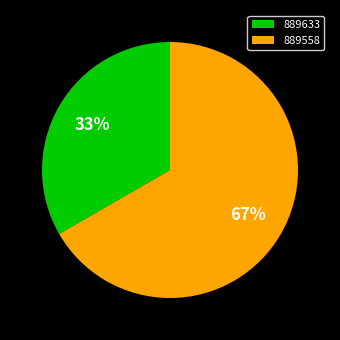

Do 889558 and 889633 together represent more than half of the pie?

Yes